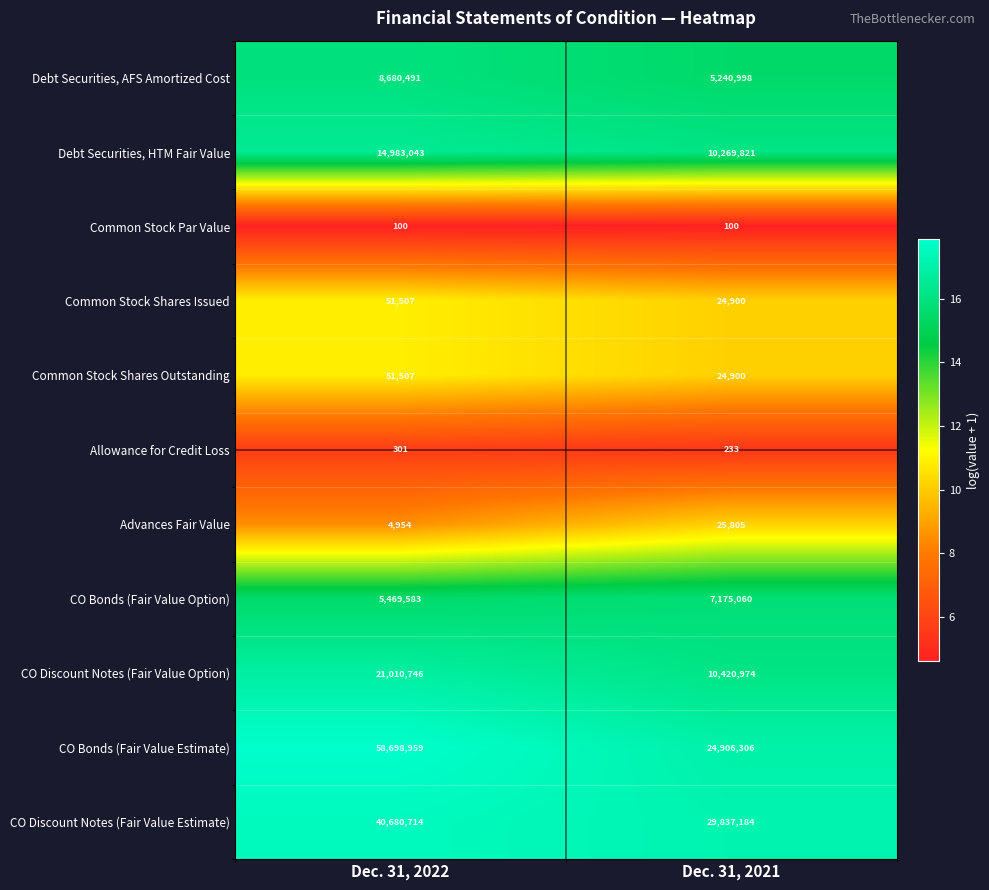

Which series has the largest total across all categories?

CO Bonds (Fair Value Estimate)